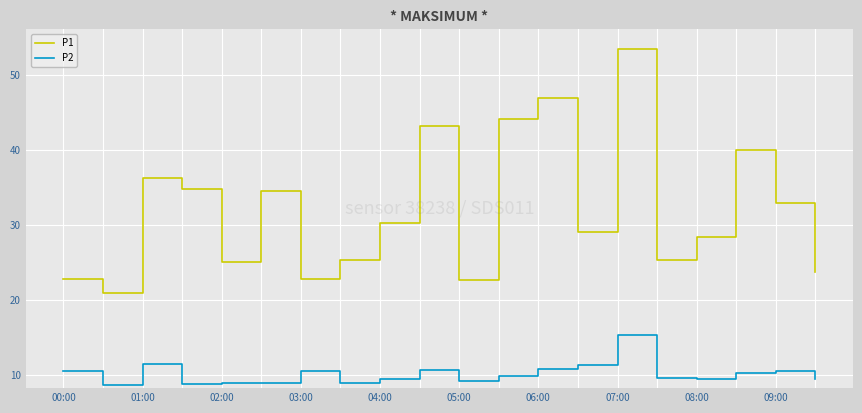

What is the sum of all P2 values?

203.5